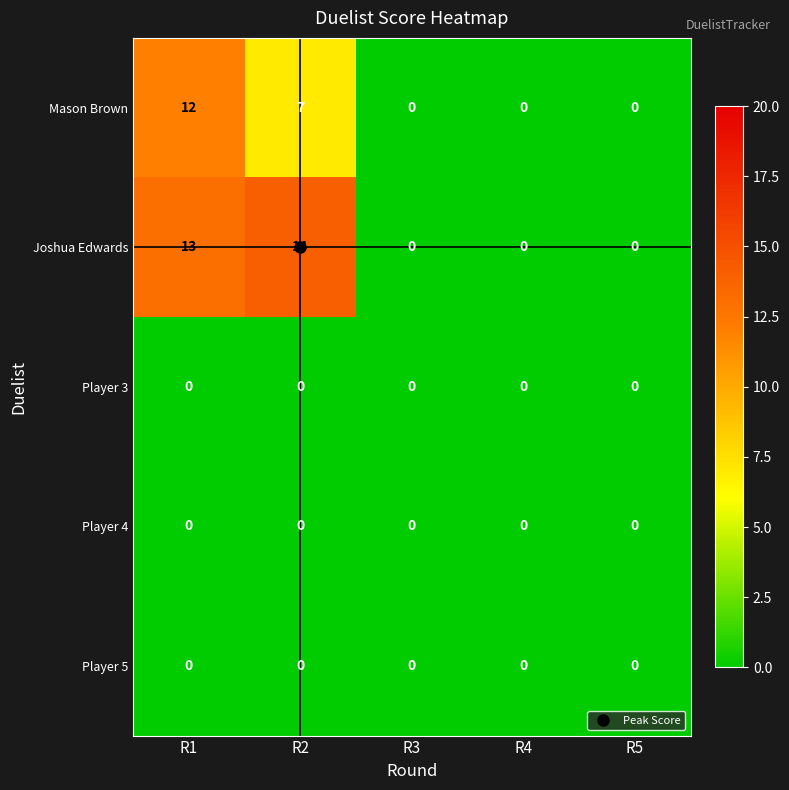

Which series has the largest range (max minus min)?

Joshua Edwards